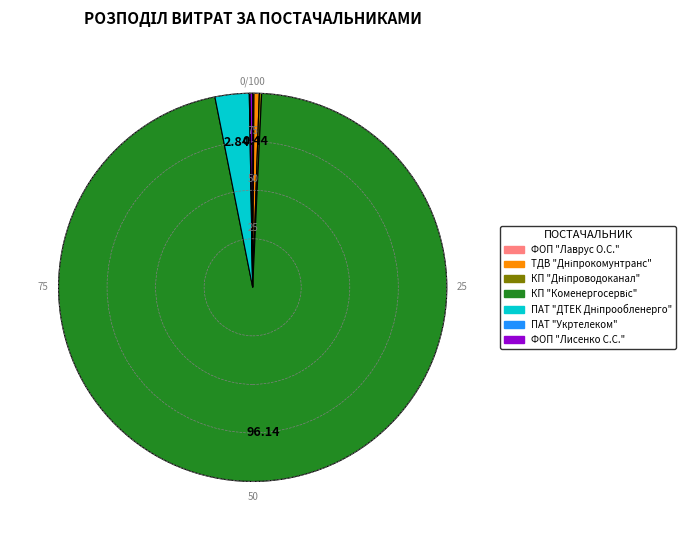

Is there a majority slice in this chart?

Yes